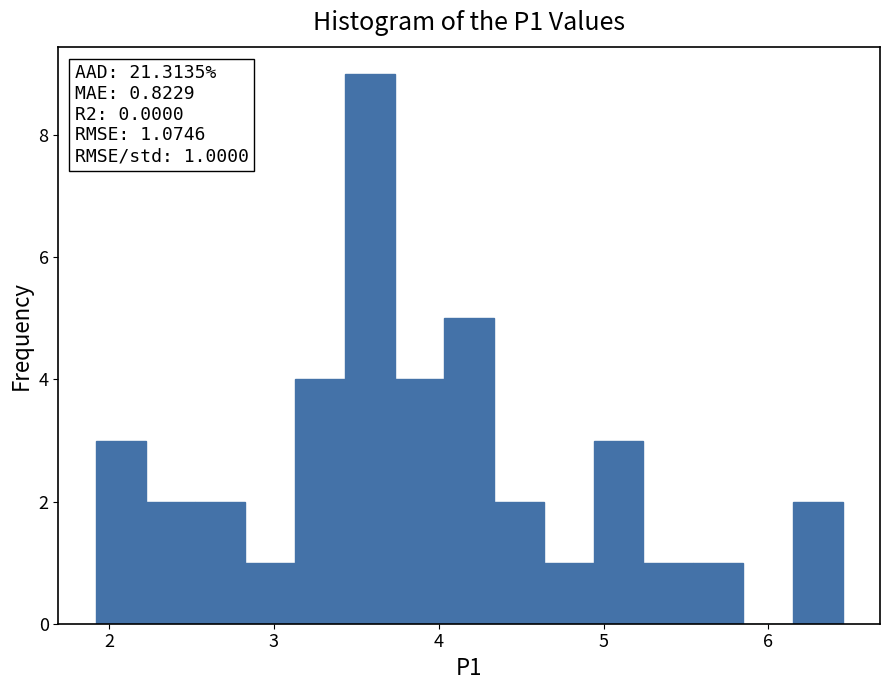

Around what value on the x-axis is the tallest bar? Give the approximate position of its centre, as read against the axis.

3.6